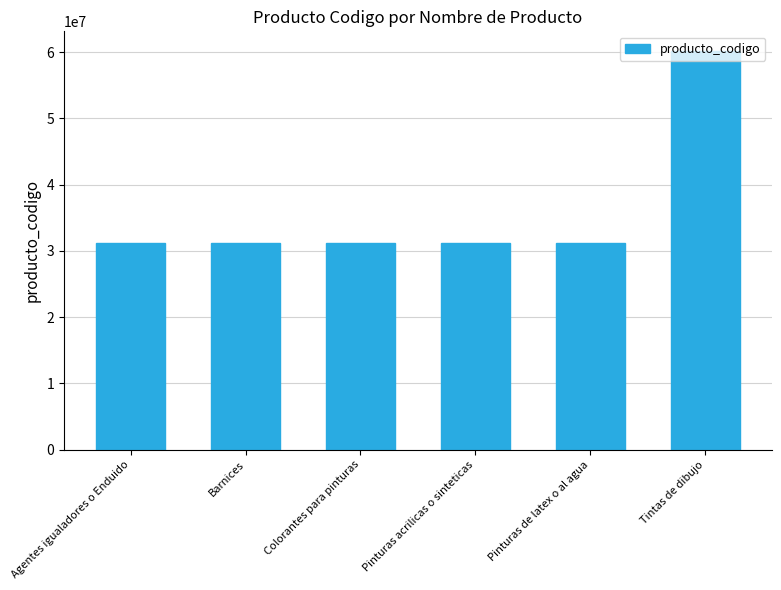

What is the ratio of the value at Barnices to the value at Colorantes para pinturas?

1.0